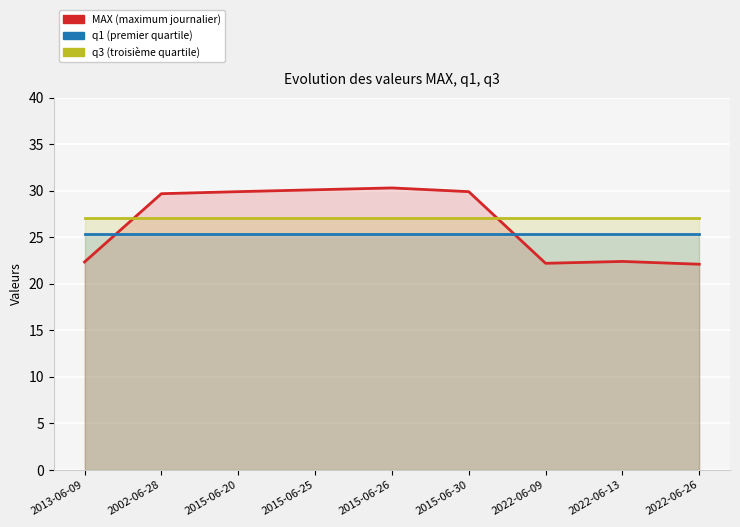

Which series has the largest range (max minus min)?

MAX (maximum journalier)